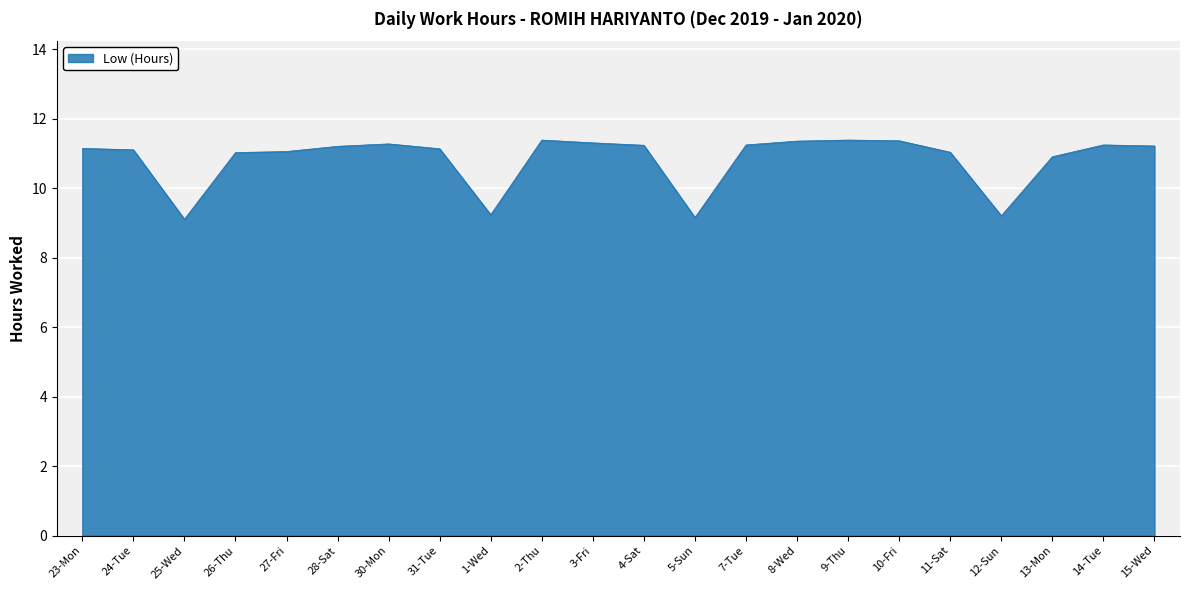

What is the change in value from 30-Mon to 5-Sun?

-2.1